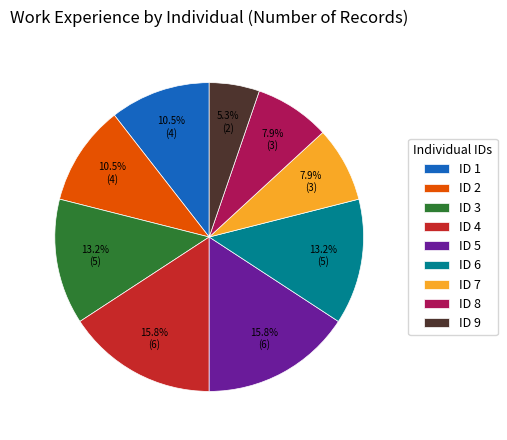

What percentage is the ID 7 slice, to the nearest percent?

8%